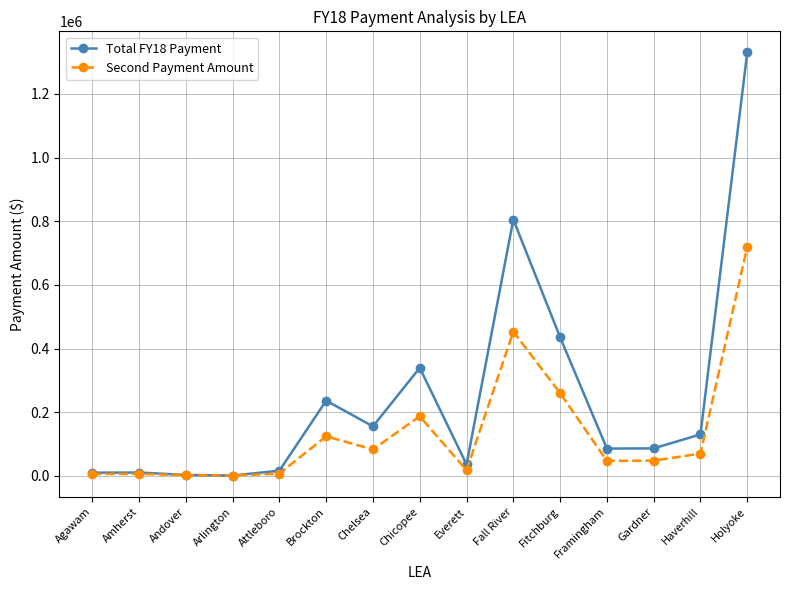

What position from the left is Haverhill?

14